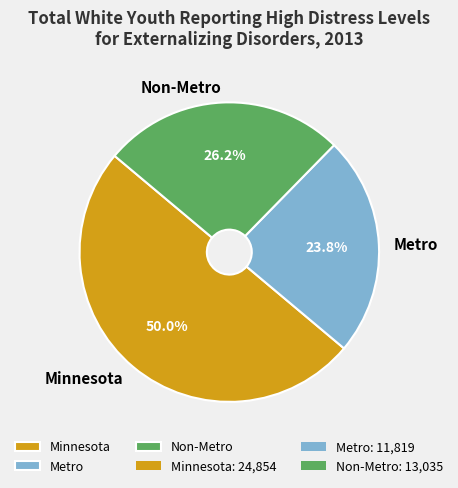

Is it true that Metro is 24% of the pie?

True